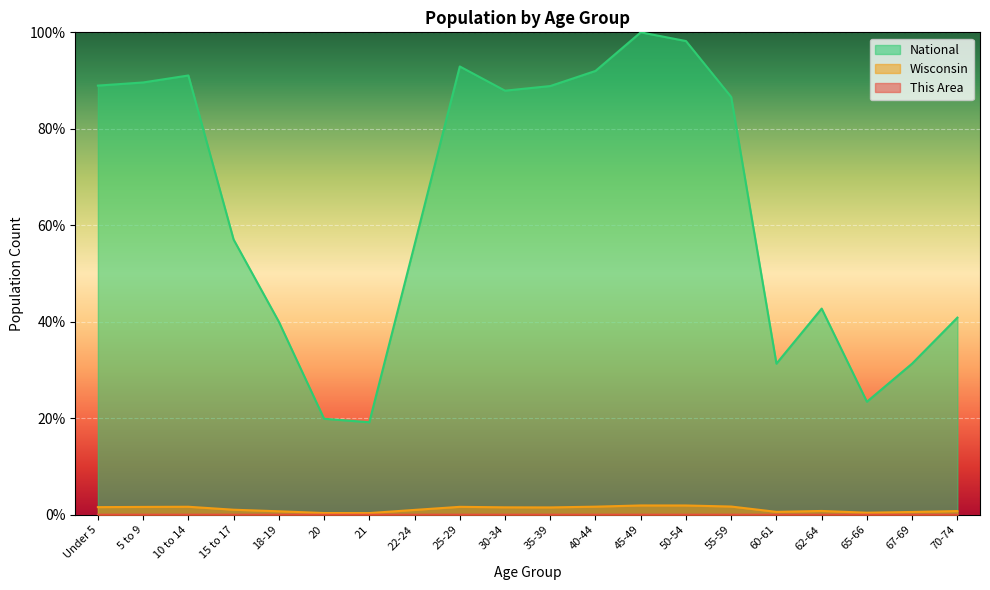

True or false: Wisconsin and This Area intersect in this chart.

False